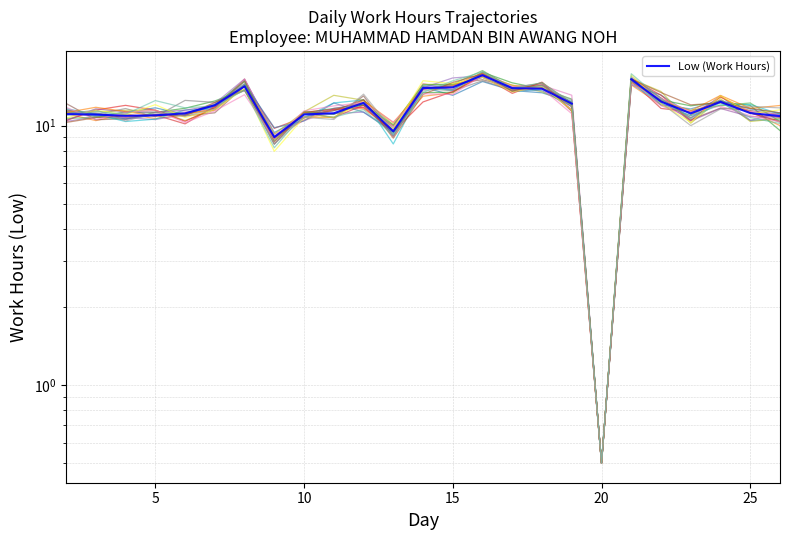

Which has a higher value, 13 or 22?

22